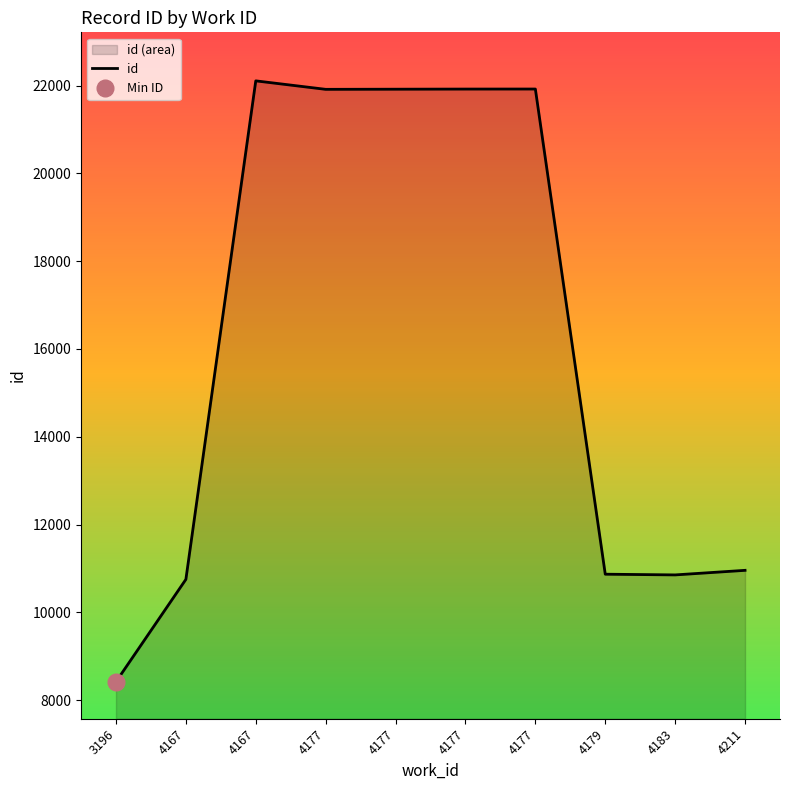

At which category does the data reach its first local peak?

4167